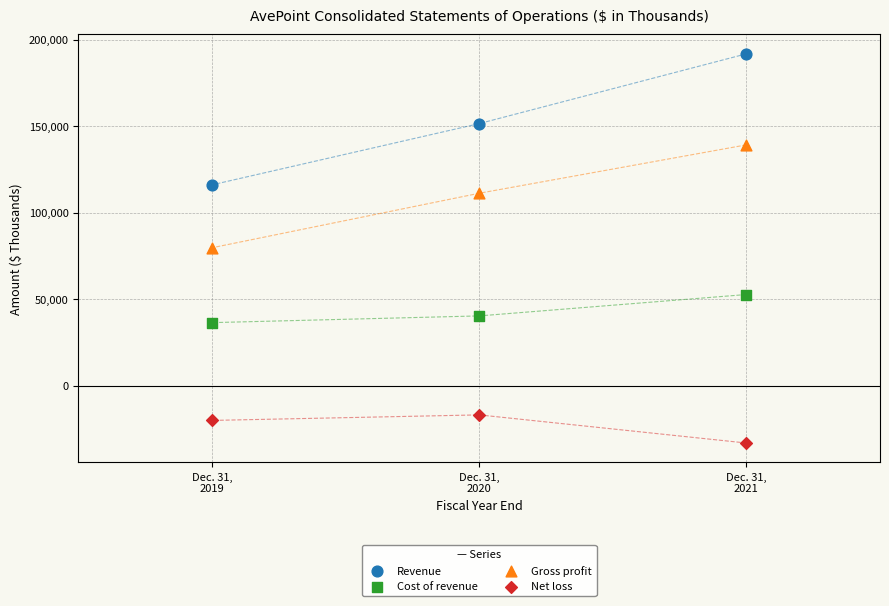

In the Cost of revenue series, what Y value is closest to 44531?

40290